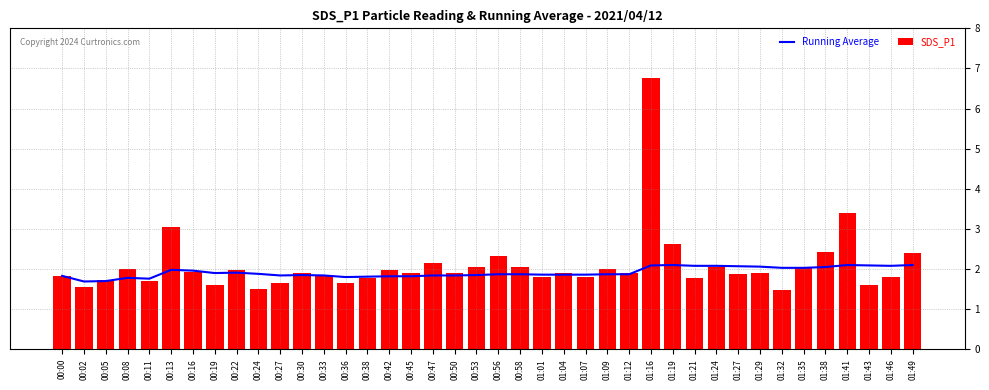

At 01:27, list the series in order from smallest to largest.

SDS_P1, Running Average